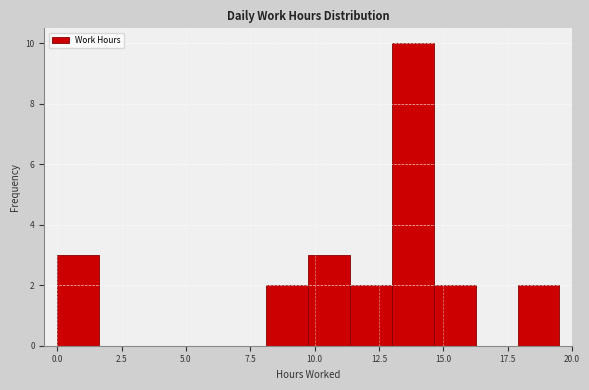

Read against the x-axis, roughly where is the centre of the tallest bar?

14.0